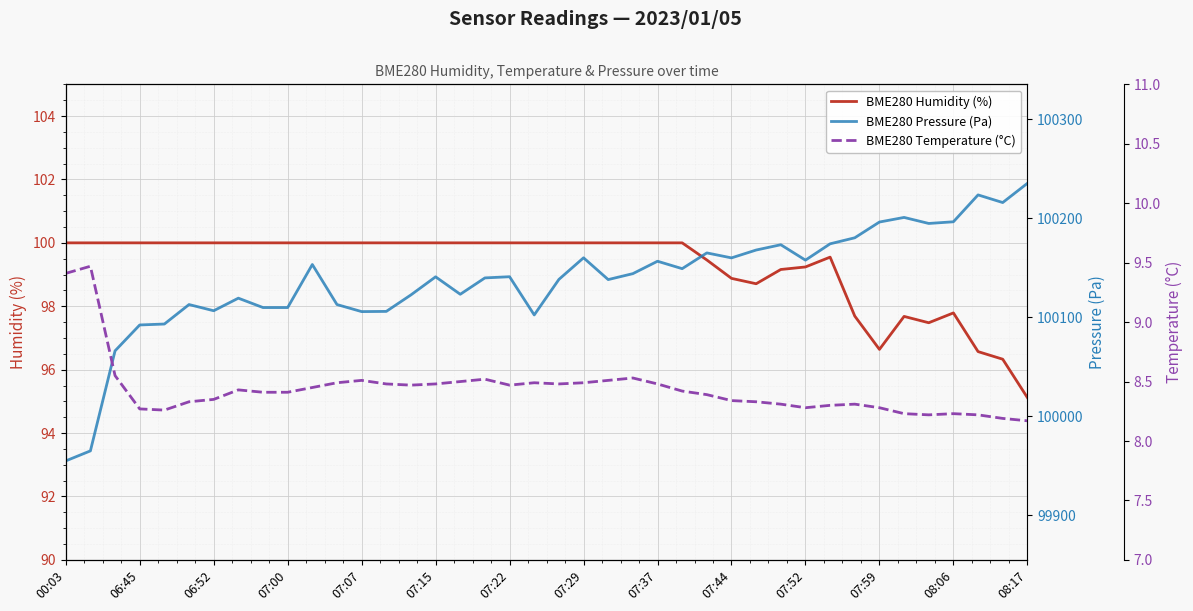

At which label does BME280 Humidity (%) reach its minimum?

08:17